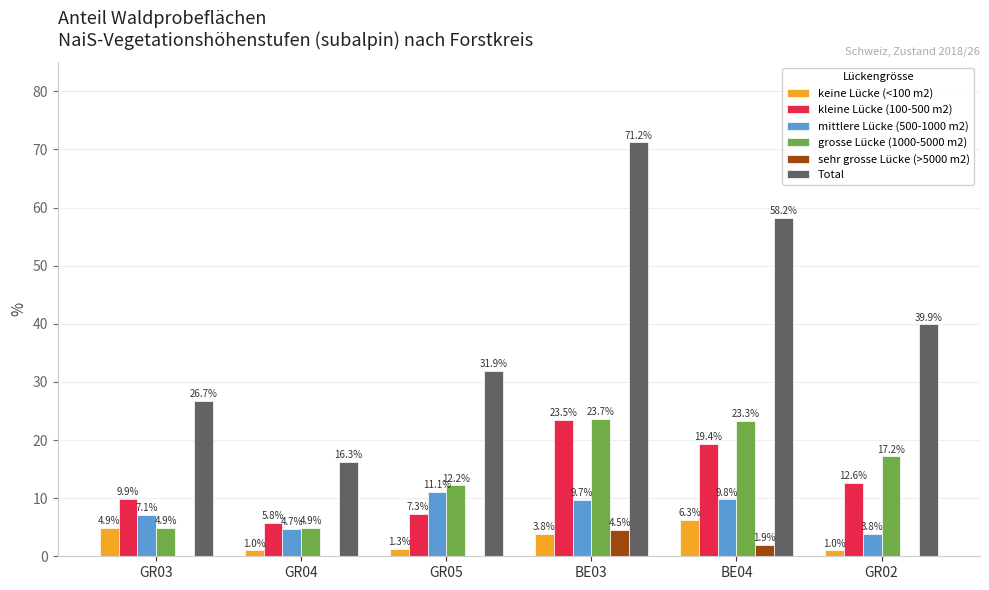

At which label does keine Lücke (<100 m2) first exceed 3?

GR03